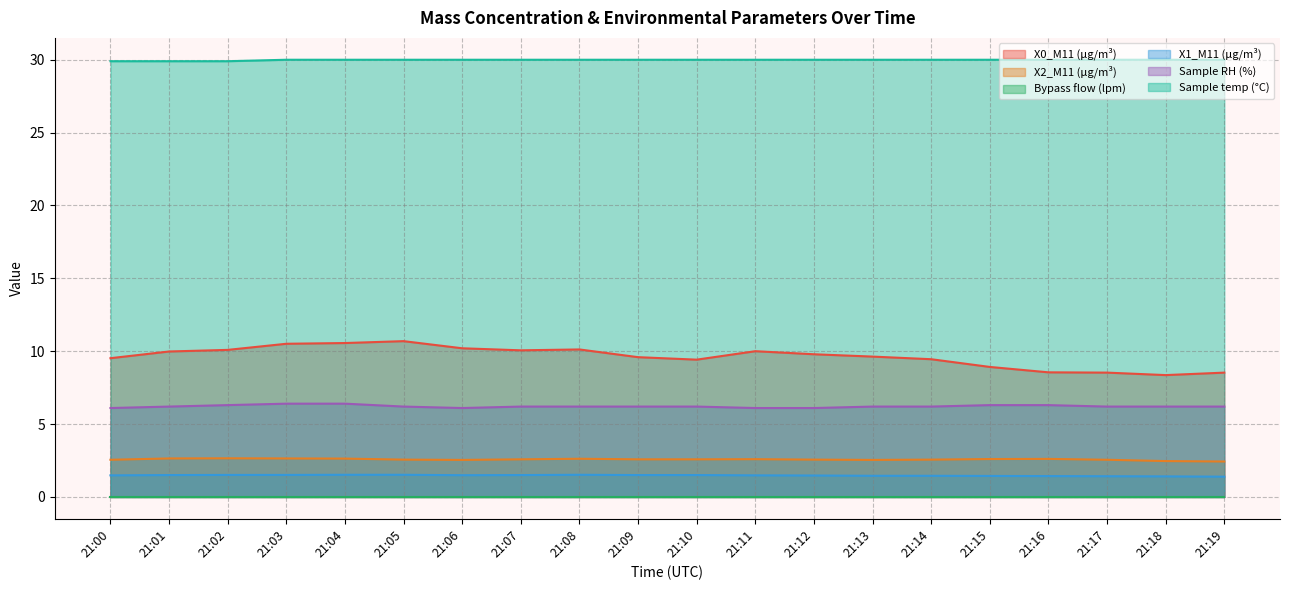

Where is the first local minimum for X1_M11 (μg/m³)?

21:06